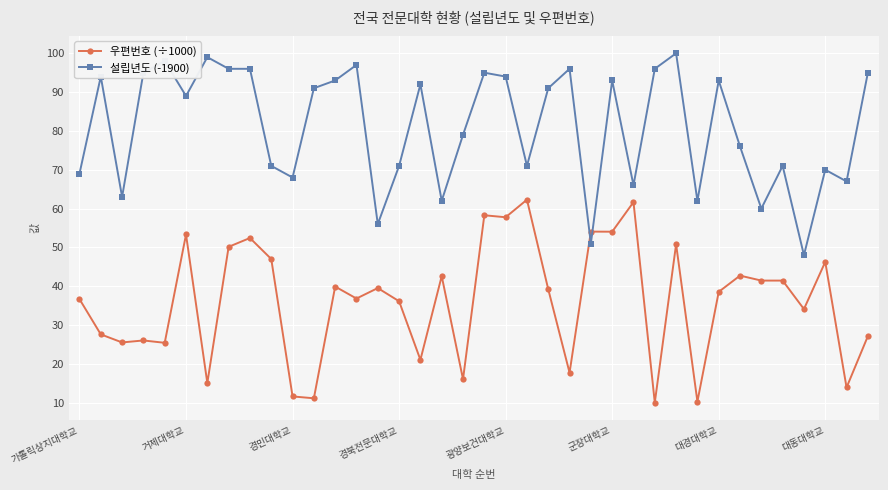

What is the value of the 설립년도 (-1900) point at the 31st from the left?

93.0